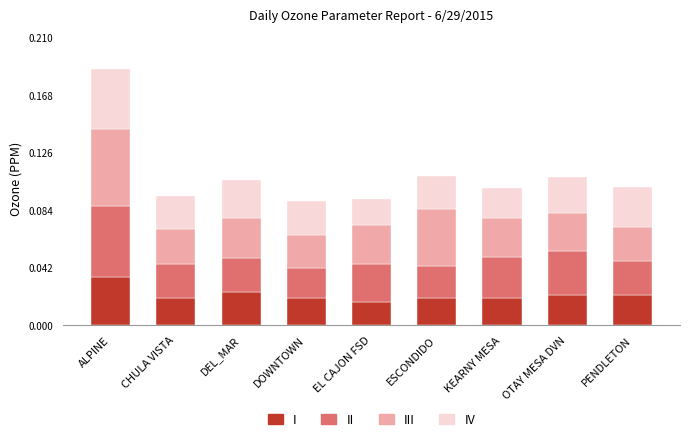

How many categories are shown in the chart?

9